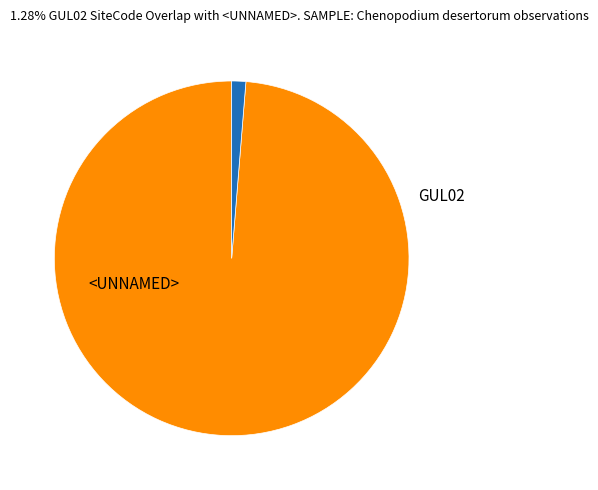

Approximately how many times larger is the value at GUL02 compared to <UNNAMED>?

0.1